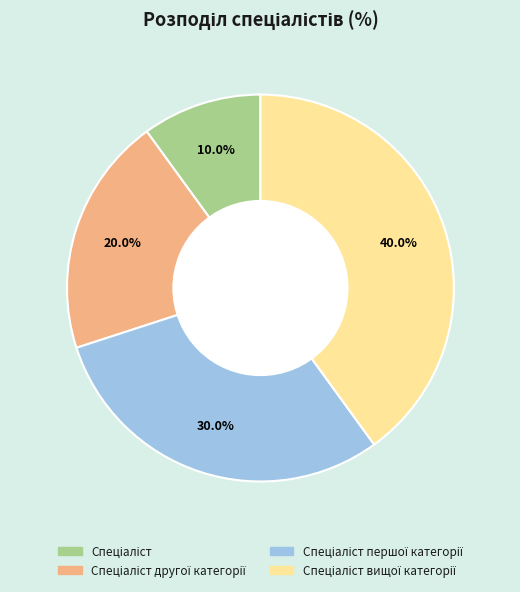

Is there any slice that represents more than half of the pie?

No